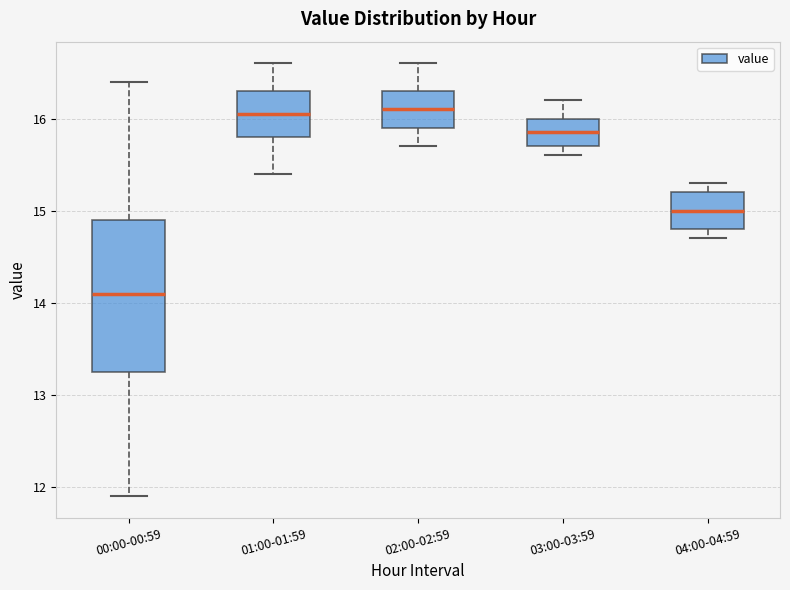

Where does the median line of the box for 01:00-01:59 sit on the y-axis? The values are not printed on the chart, so give them approximately, as read against the axis.

16.1